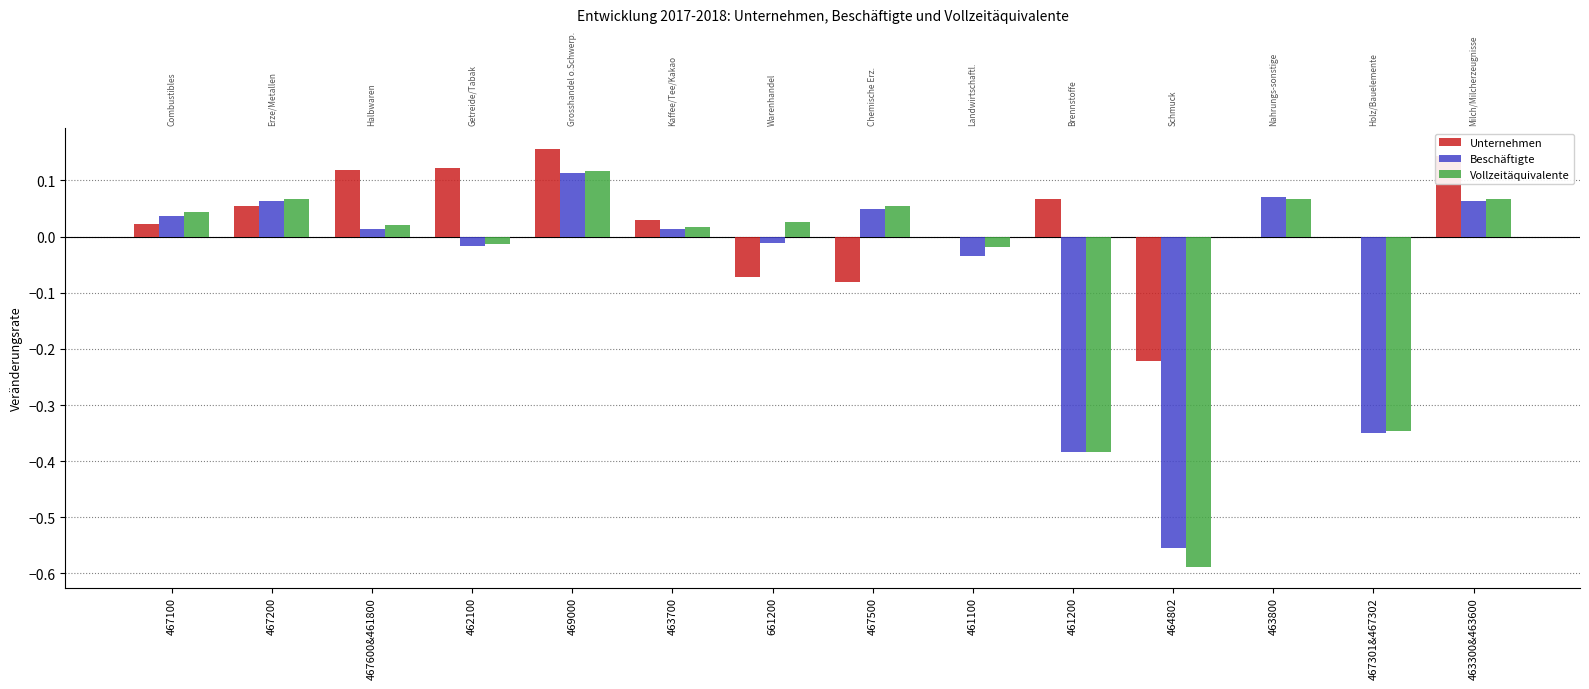

Reading right to left, extract all data points from this chart.

Unternehmen: 0.1	0.0	0.0	-0.2	0.1	0.0	-0.1	-0.1	0.0	0.2	0.1	0.1	0.1	0.0
Beschäftigte: 0.1	-0.3	0.1	-0.6	-0.4	-0.0	0.0	-0.0	0.0	0.1	-0.0	0.0	0.1	0.0
Vollzeitäquivalente: 0.1	-0.3	0.1	-0.6	-0.4	-0.0	0.1	0.0	0.0	0.1	-0.0	0.0	0.1	0.0